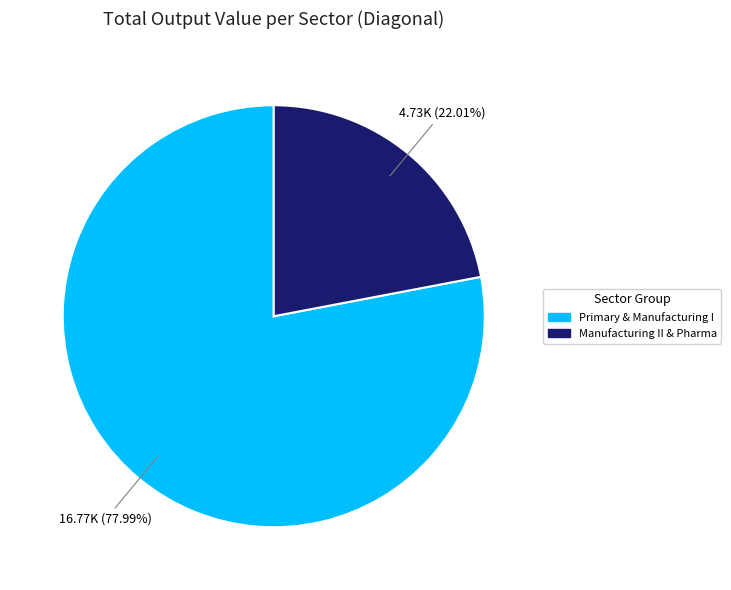

Is there any slice that represents more than half of the pie?

Yes